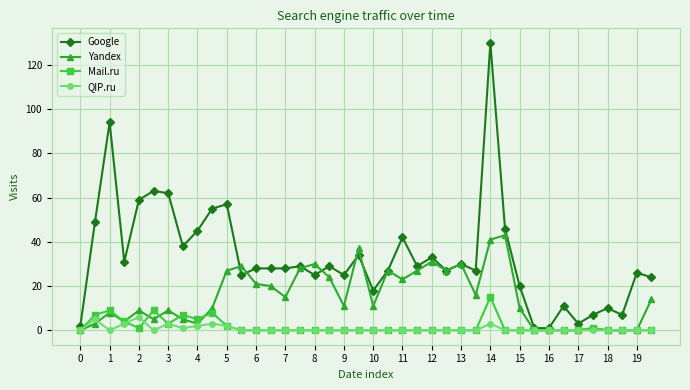

Count the number of data series in this chart.

4